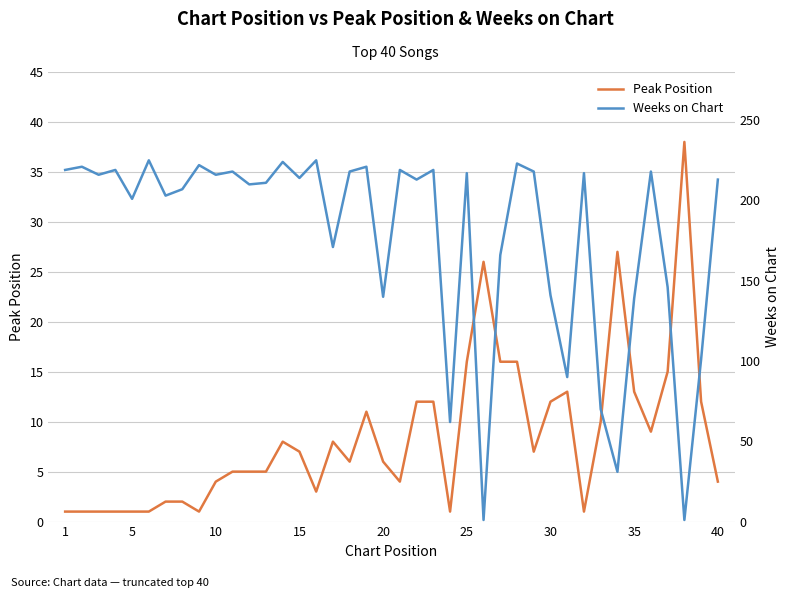

What is the maximum value for Peak Position?

38